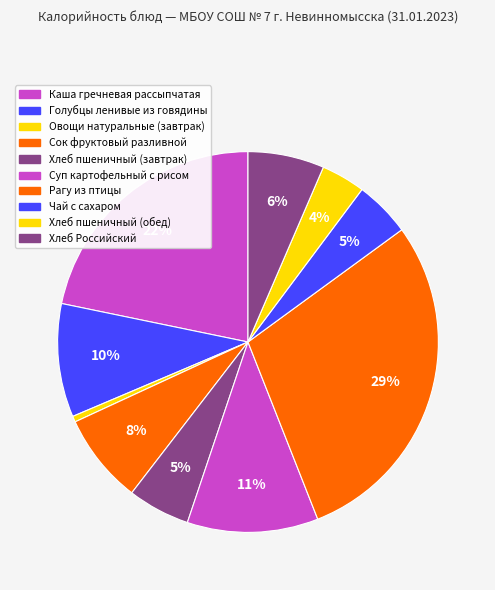

To the nearest percent, what portion does Хлеб пшеничный (обед) represent?

4%